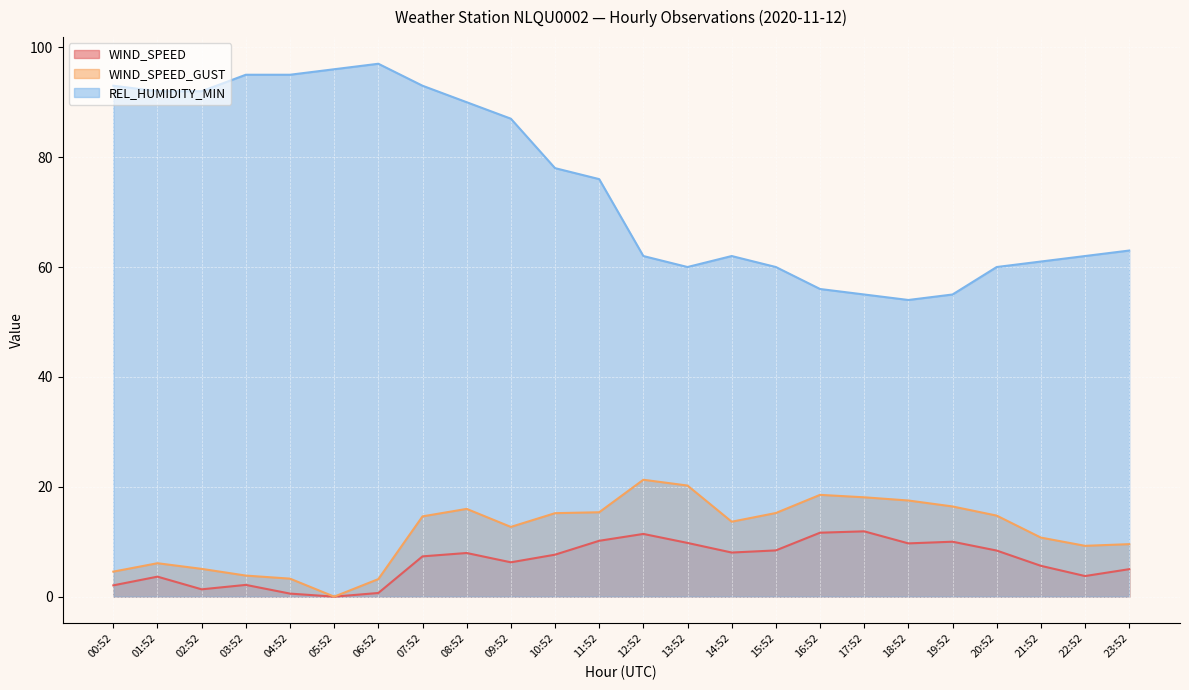

Is the value of WIND_SPEED at 08:52 greater than the value of REL_HUMIDITY_MIN at 01:52?

No